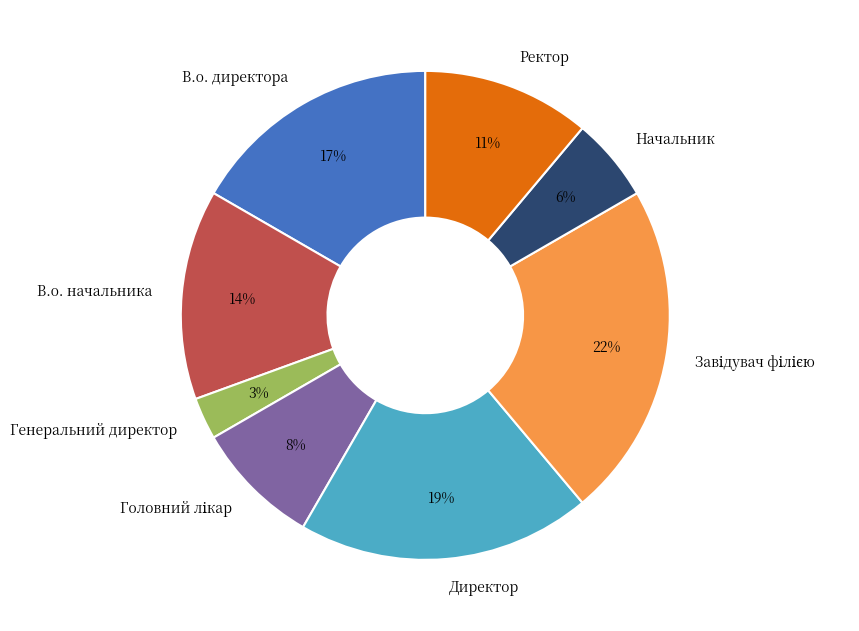

Combined, do Начальник and Директор account for over 50%?

No